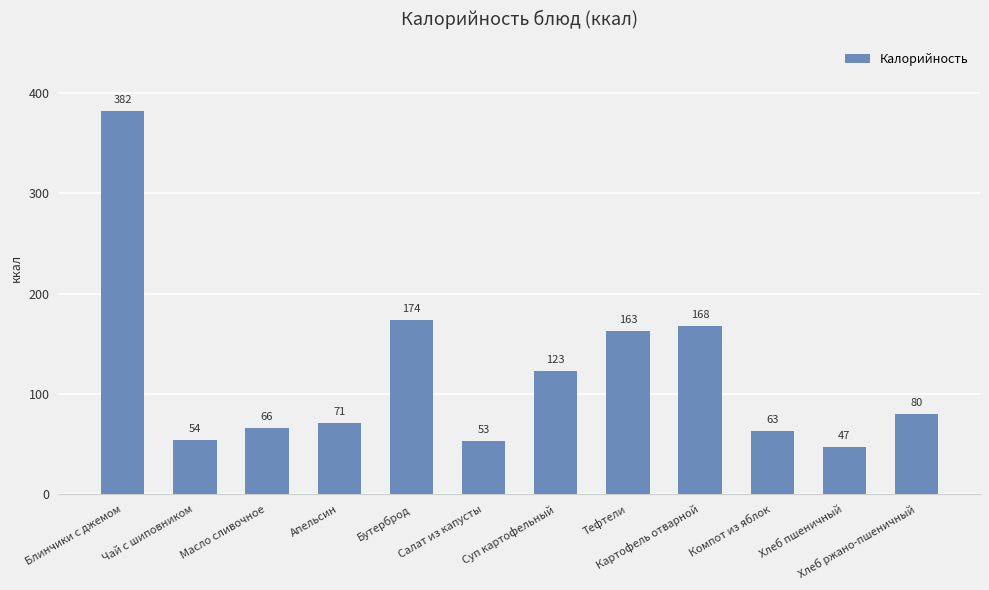

Is it true that the value at Апельсин is 23?

False